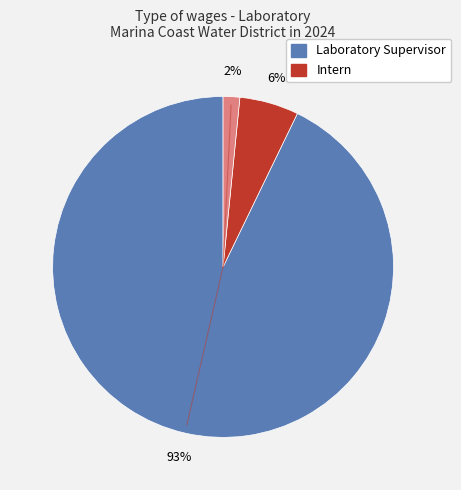

Does any single category account for the majority?

Yes